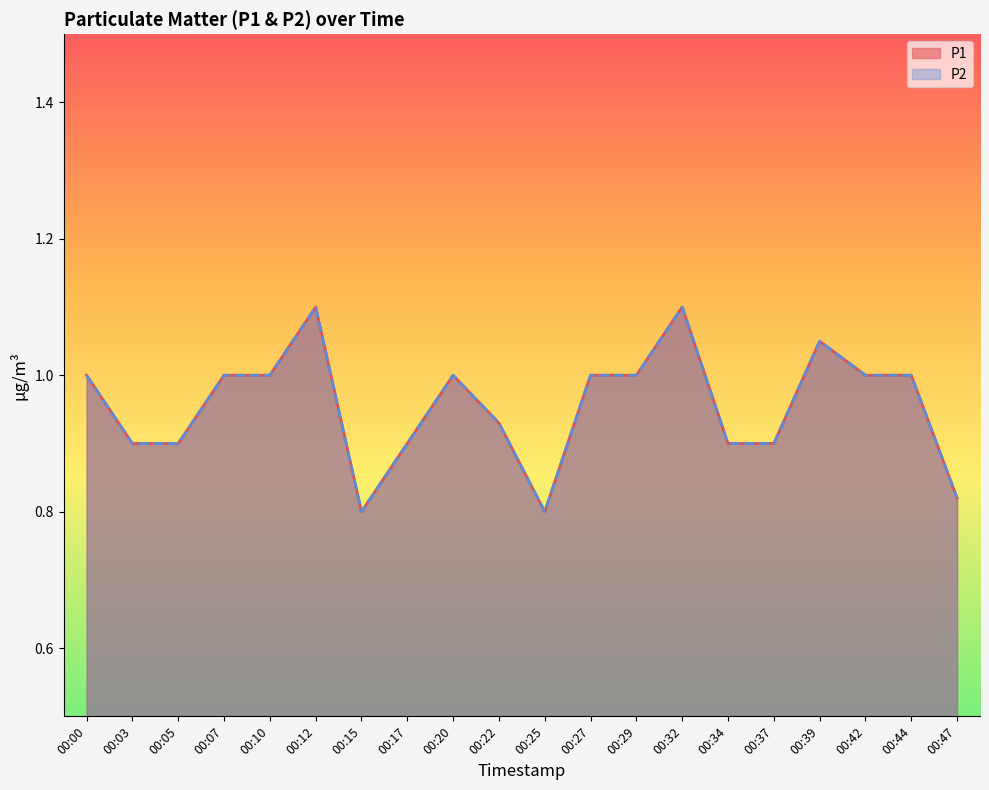

How many distinct data groups are displayed?

2